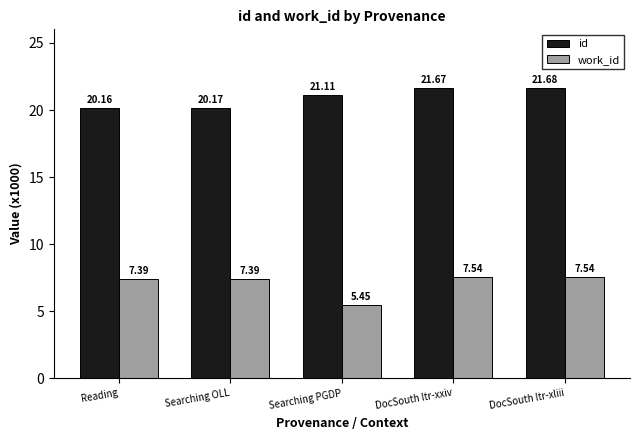

How many values in the work_id series exceed 7?

4